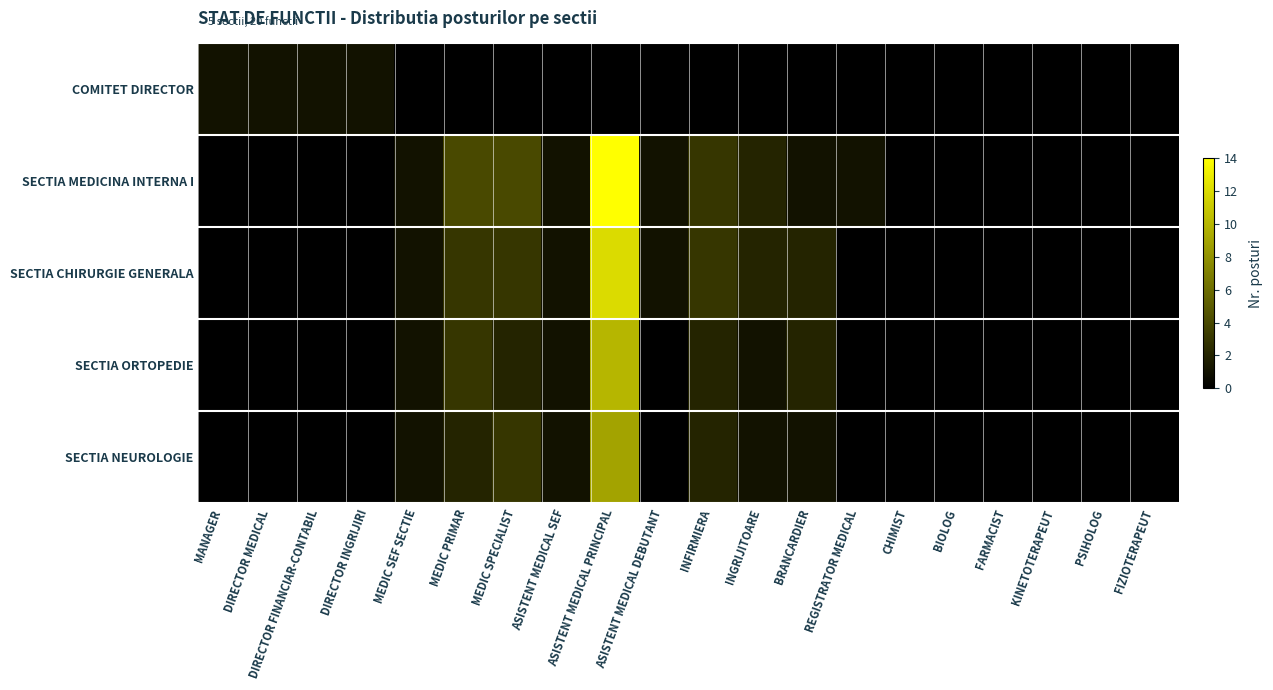

Reading left to right, list all the values displayed in this chart.

COMITET DIRECTOR: MANAGER=1	DIRECTOR MEDICAL=1	DIRECTOR FINANCIAR-CONTABIL=1	DIRECTOR INGRIJIRI=1	MEDIC SEF SECTIE=0	MEDIC PRIMAR=0	MEDIC SPECIALIST=0	ASISTENT MEDICAL SEF=0	ASISTENT MEDICAL PRINCIPAL=0	ASISTENT MEDICAL DEBUTANT=0	INFIRMIERA=0	INGRIJITOARE=0	BRANCARDIER=0	REGISTRATOR MEDICAL=0	CHIMIST=0	BIOLOG=0	FARMACIST=0	KINETOTERAPEUT=0	PSIHOLOG=0	FIZIOTERAPEUT=0
SECTIA MEDICINA INTERNA I: MANAGER=0	DIRECTOR MEDICAL=0	DIRECTOR FINANCIAR-CONTABIL=0	DIRECTOR INGRIJIRI=0	MEDIC SEF SECTIE=1	MEDIC PRIMAR=4	MEDIC SPECIALIST=4	ASISTENT MEDICAL SEF=1	ASISTENT MEDICAL PRINCIPAL=14	ASISTENT MEDICAL DEBUTANT=1	INFIRMIERA=3	INGRIJITOARE=2	BRANCARDIER=1	REGISTRATOR MEDICAL=1	CHIMIST=0	BIOLOG=0	FARMACIST=0	KINETOTERAPEUT=0	PSIHOLOG=0	FIZIOTERAPEUT=0
SECTIA CHIRURGIE GENERALA: MANAGER=0	DIRECTOR MEDICAL=0	DIRECTOR FINANCIAR-CONTABIL=0	DIRECTOR INGRIJIRI=0	MEDIC SEF SECTIE=1	MEDIC PRIMAR=3	MEDIC SPECIALIST=3	ASISTENT MEDICAL SEF=1	ASISTENT MEDICAL PRINCIPAL=12	ASISTENT MEDICAL DEBUTANT=1	INFIRMIERA=3	INGRIJITOARE=2	BRANCARDIER=2	REGISTRATOR MEDICAL=0	CHIMIST=0	BIOLOG=0	FARMACIST=0	KINETOTERAPEUT=0	PSIHOLOG=0	FIZIOTERAPEUT=0
SECTIA ORTOPEDIE: MANAGER=0	DIRECTOR MEDICAL=0	DIRECTOR FINANCIAR-CONTABIL=0	DIRECTOR INGRIJIRI=0	MEDIC SEF SECTIE=1	MEDIC PRIMAR=3	MEDIC SPECIALIST=2	ASISTENT MEDICAL SEF=1	ASISTENT MEDICAL PRINCIPAL=10	ASISTENT MEDICAL DEBUTANT=0	INFIRMIERA=2	INGRIJITOARE=1	BRANCARDIER=2	REGISTRATOR MEDICAL=0	CHIMIST=0	BIOLOG=0	FARMACIST=0	KINETOTERAPEUT=0	PSIHOLOG=0	FIZIOTERAPEUT=0
SECTIA NEUROLOGIE: MANAGER=0	DIRECTOR MEDICAL=0	DIRECTOR FINANCIAR-CONTABIL=0	DIRECTOR INGRIJIRI=0	MEDIC SEF SECTIE=1	MEDIC PRIMAR=2	MEDIC SPECIALIST=3	ASISTENT MEDICAL SEF=1	ASISTENT MEDICAL PRINCIPAL=9	ASISTENT MEDICAL DEBUTANT=0	INFIRMIERA=2	INGRIJITOARE=1	BRANCARDIER=1	REGISTRATOR MEDICAL=0	CHIMIST=0	BIOLOG=0	FARMACIST=0	KINETOTERAPEUT=0	PSIHOLOG=0	FIZIOTERAPEUT=0